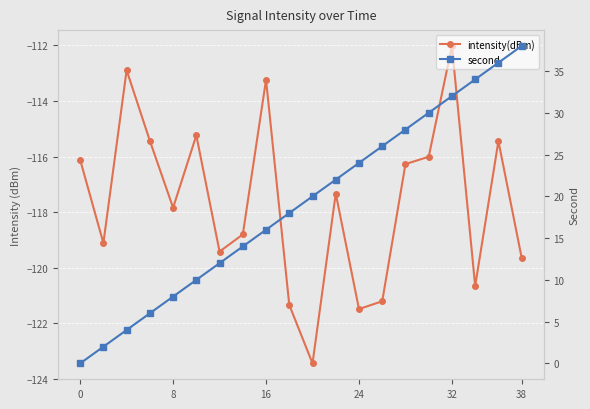

Where does the second series first go above 20?

11